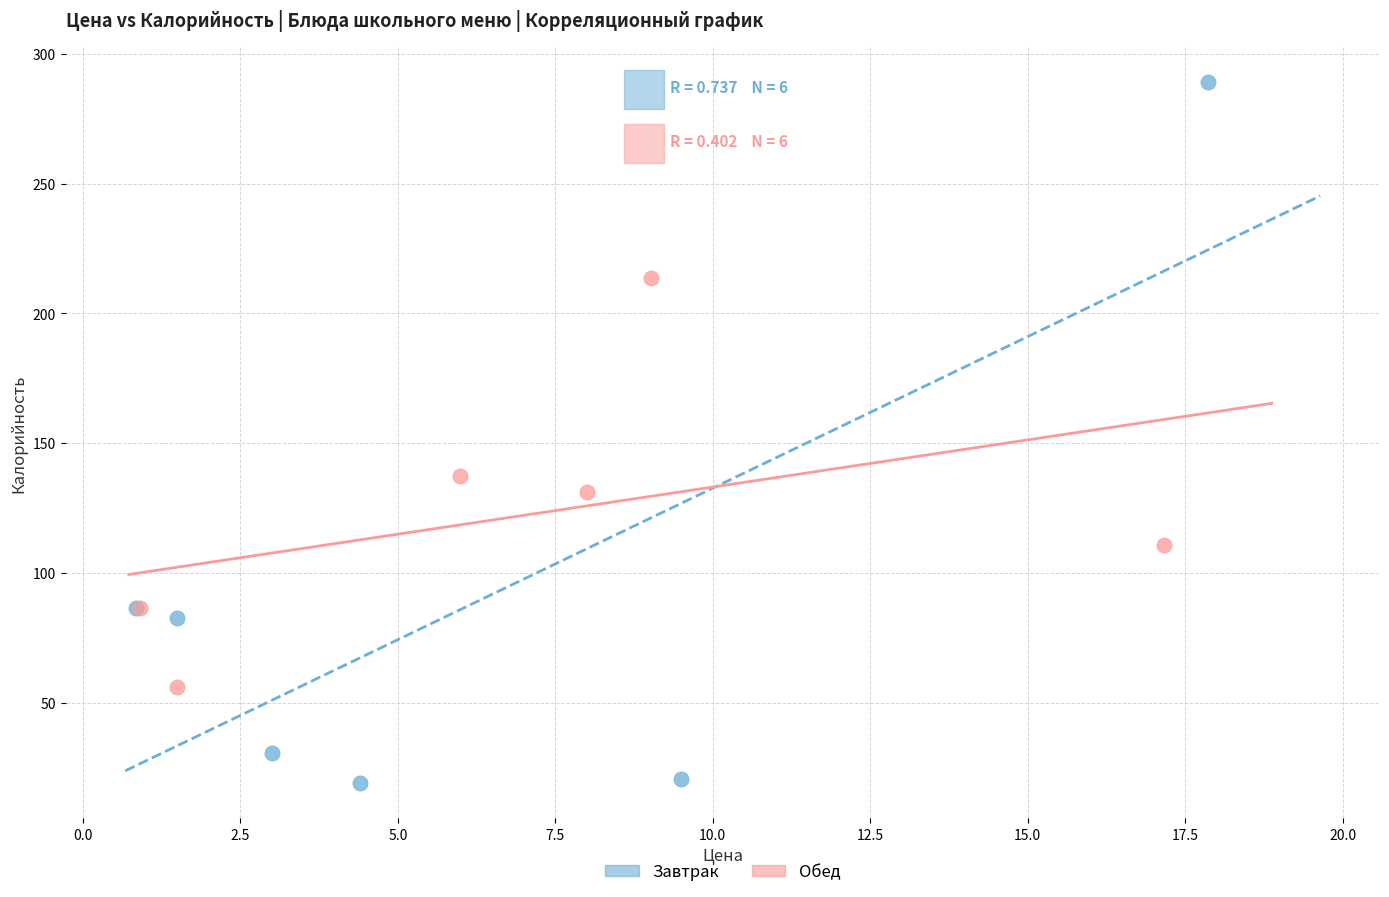

Which series has the largest Y range (max minus min)?

Завтрак